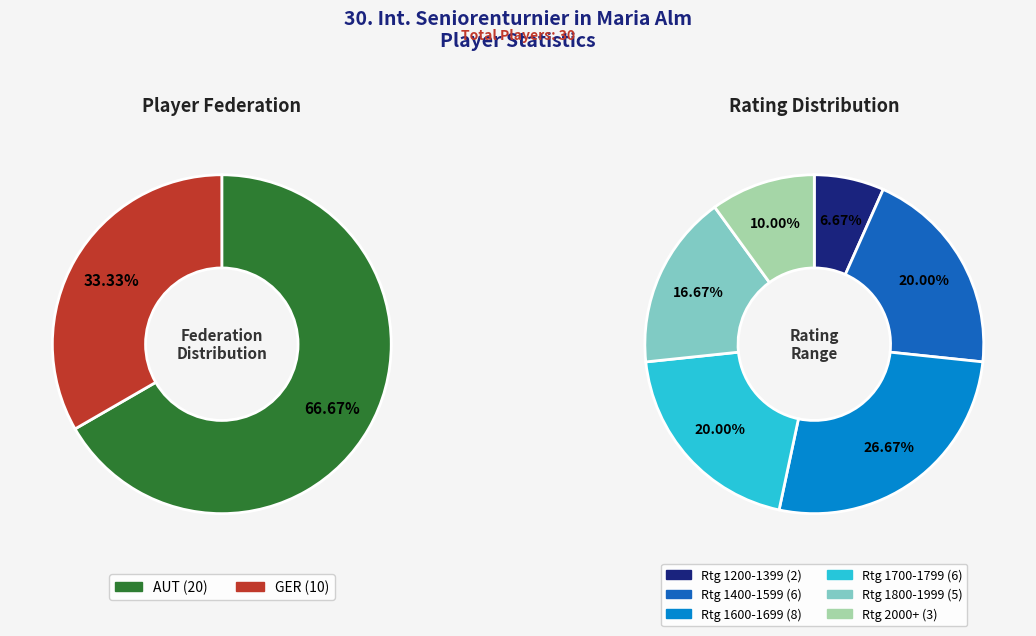

Do AUT and GER together represent more than half of the pie?

Yes